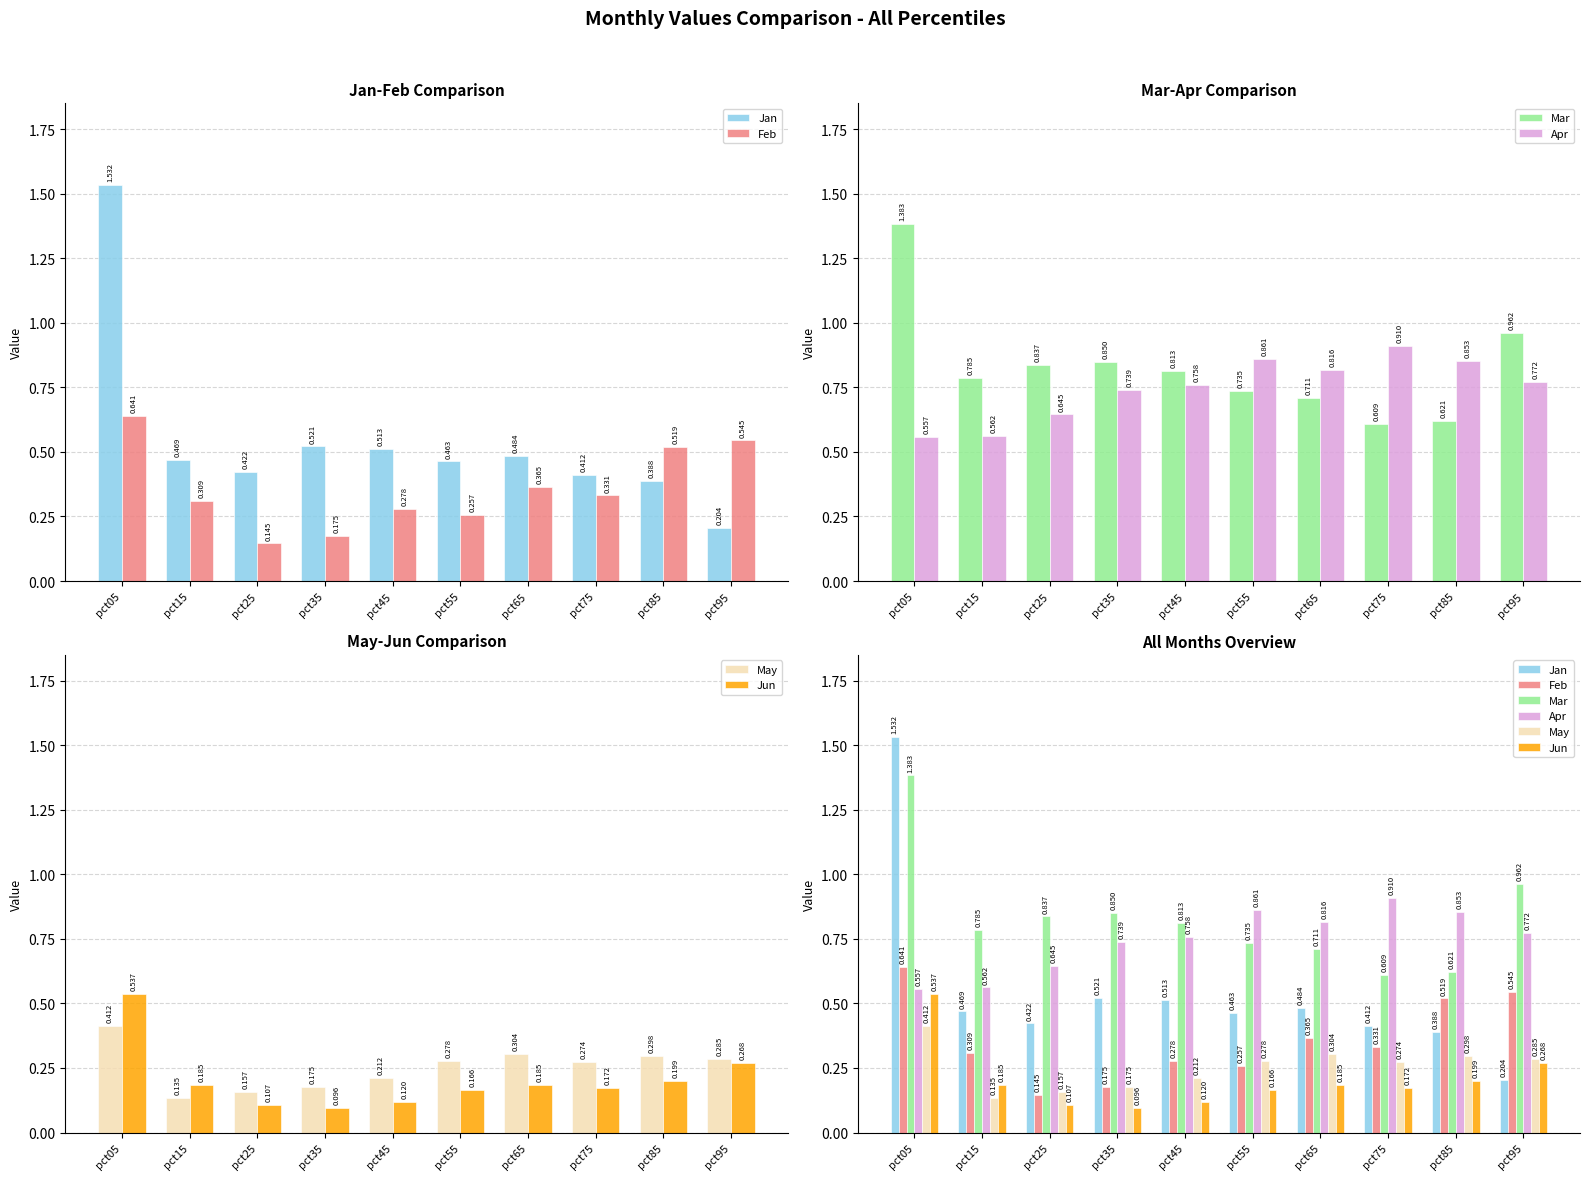

Which category has the lowest value across all series?

pct35